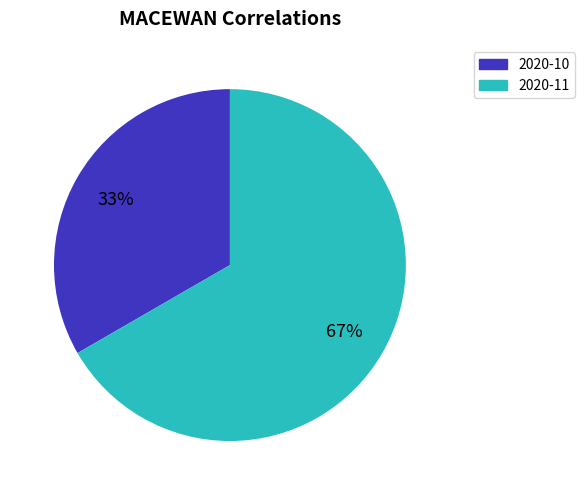

To the nearest percent, what is the average slice percentage?

50%